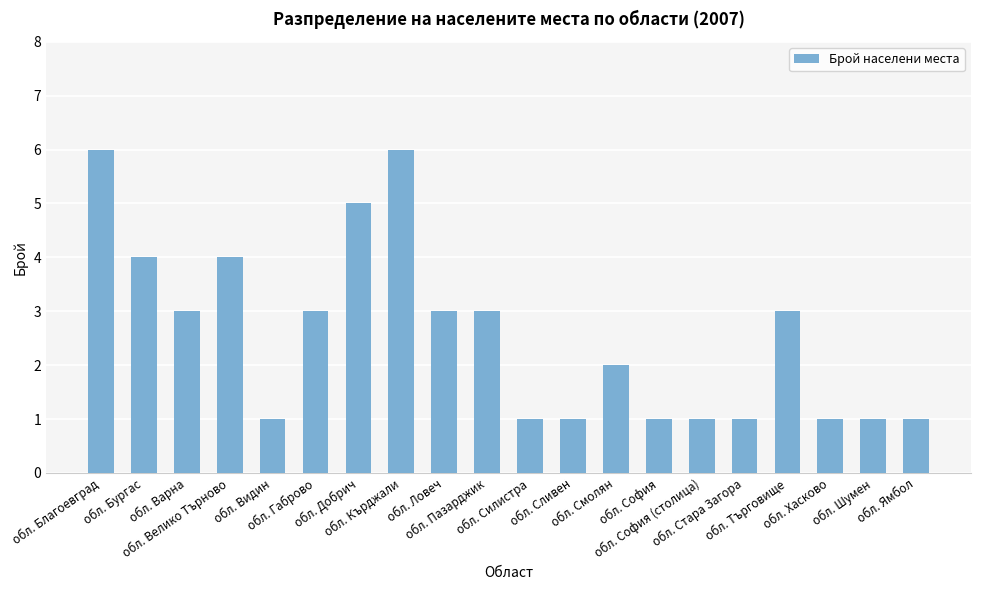

What is the difference between the second highest and second lowest values?

5